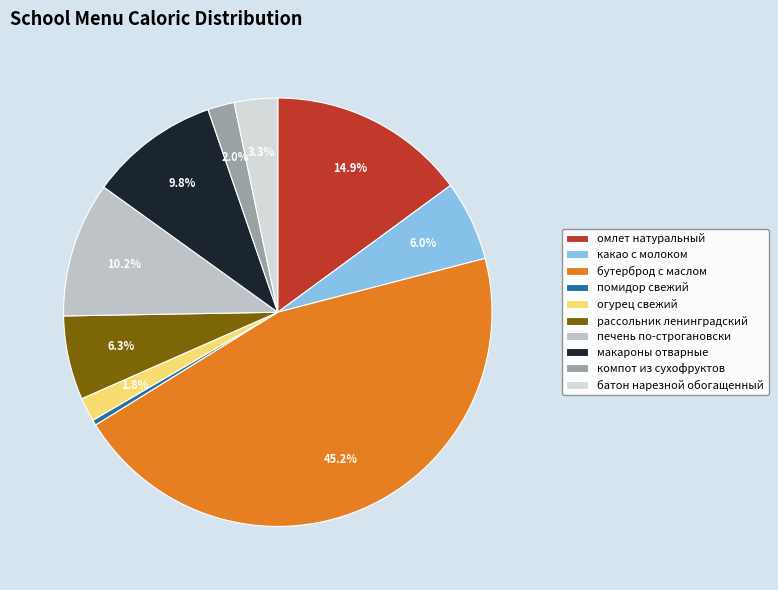

What percentage is NOT represented by рассольник ленинградский?

93.7%